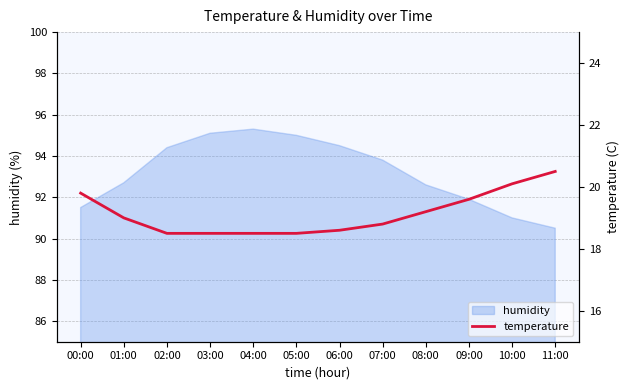

What is the label of the 8th point from the left?

07:00